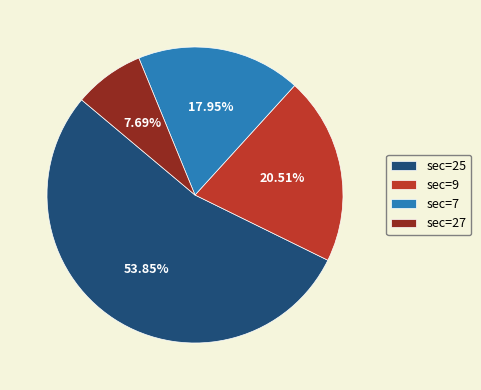

Which has a higher value, sec=7 or sec=9?

sec=9